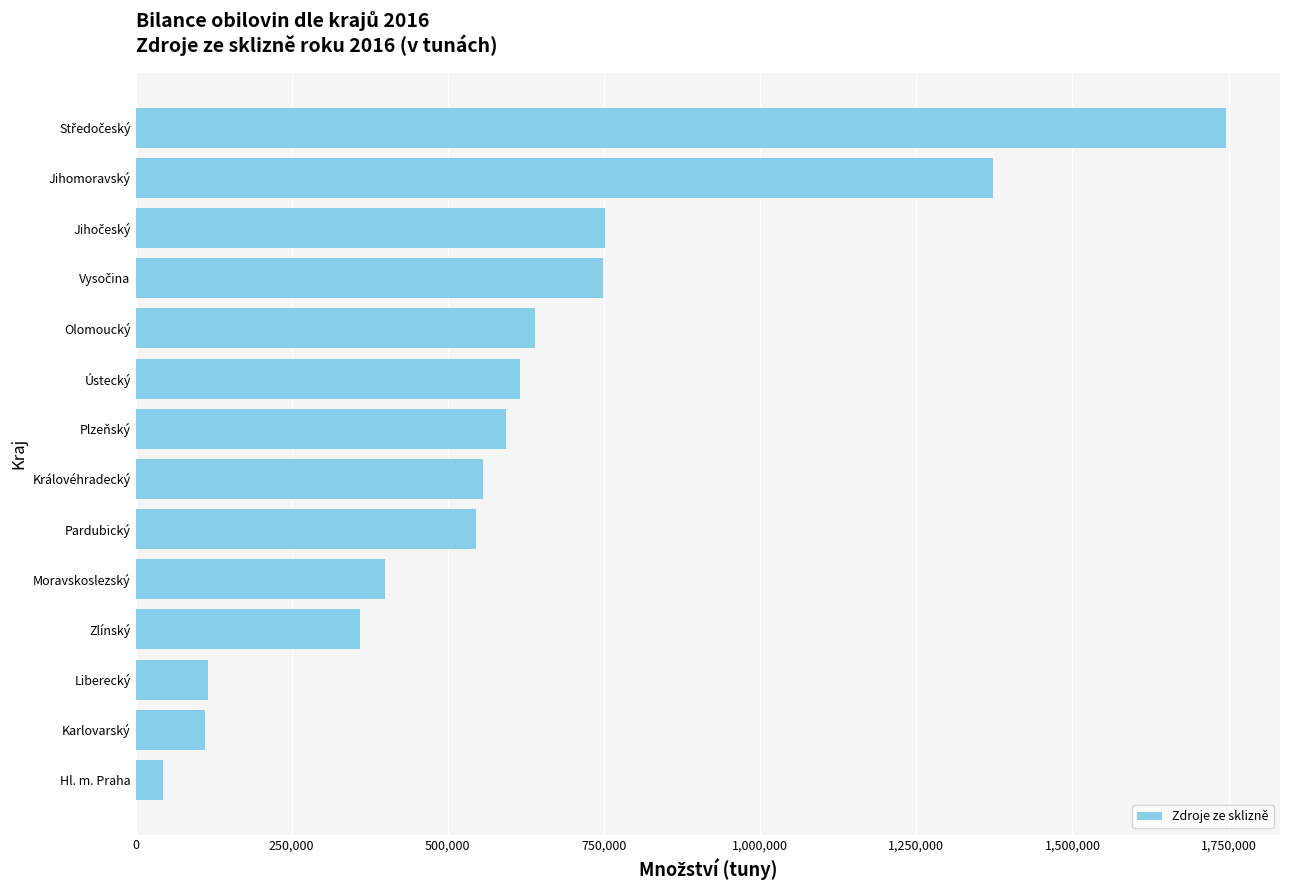

What is the smallest value displayed?

44652.6